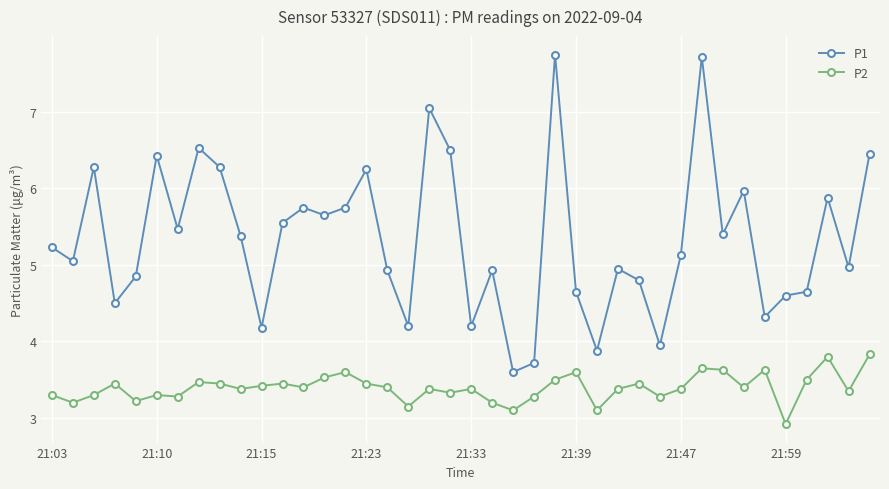

True or false: P1 has more than 2 interior local peaks.

True